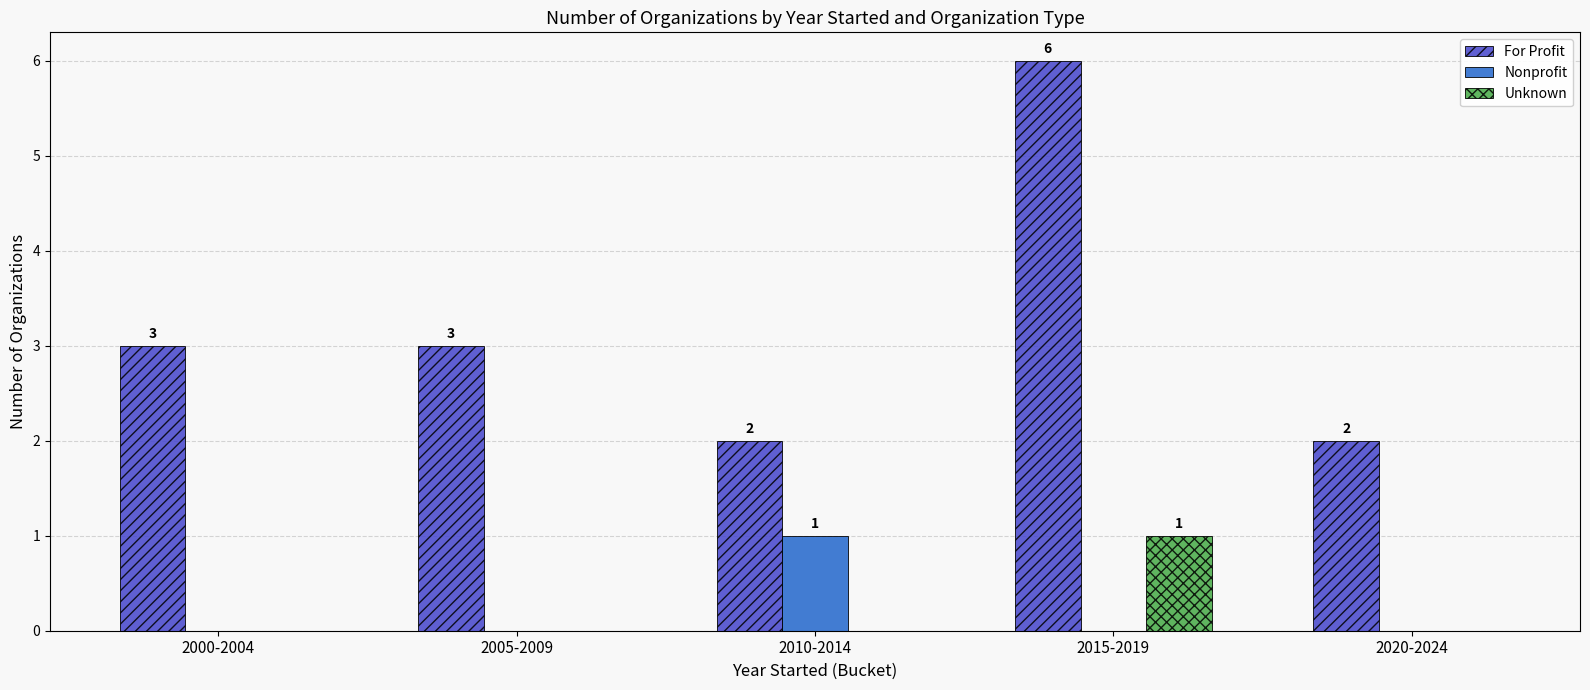

How many For Profit values are between 2 and 3?

4